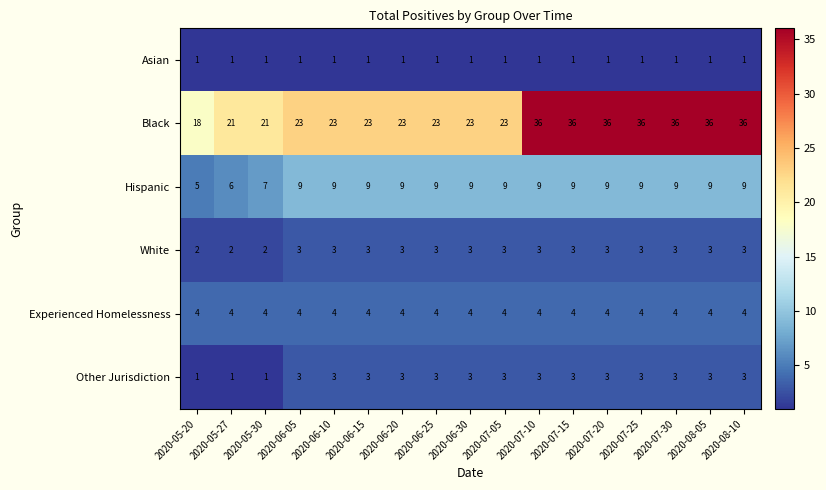

What is the greatest value displayed?

36